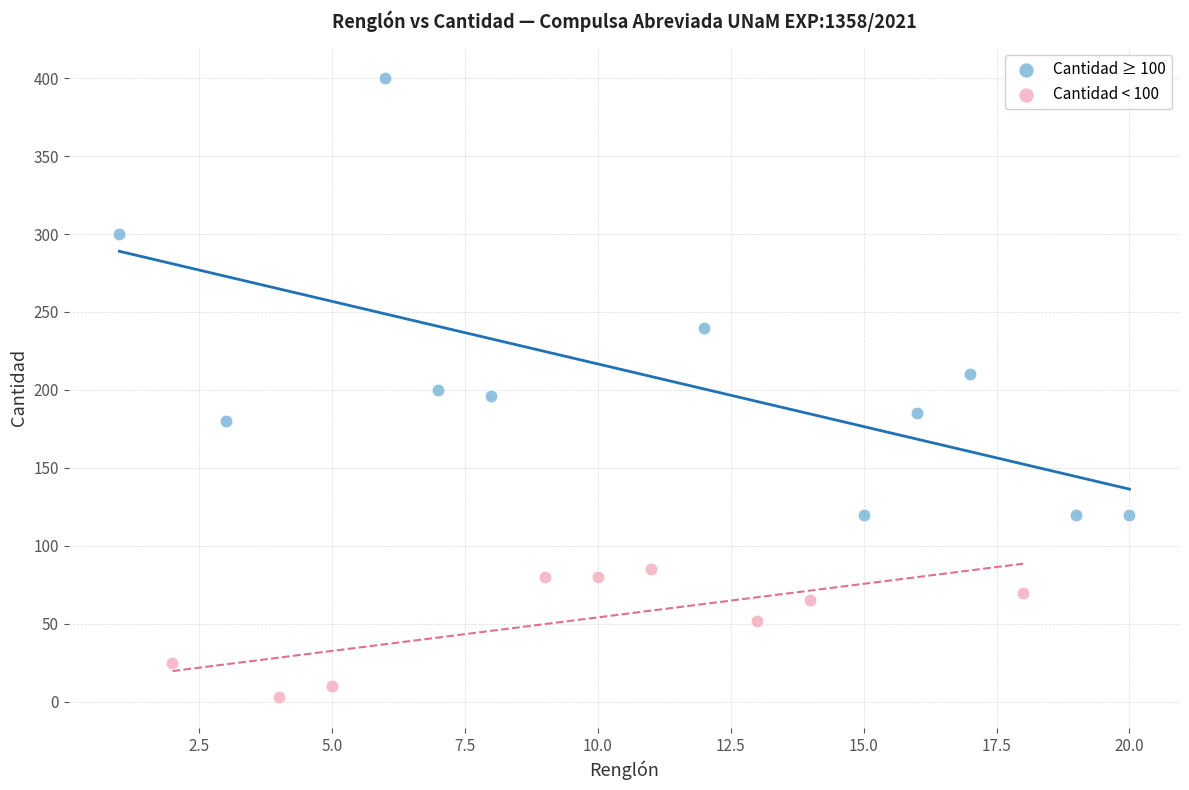

Which series contains the highest Y value?

Cantidad ≥ 100